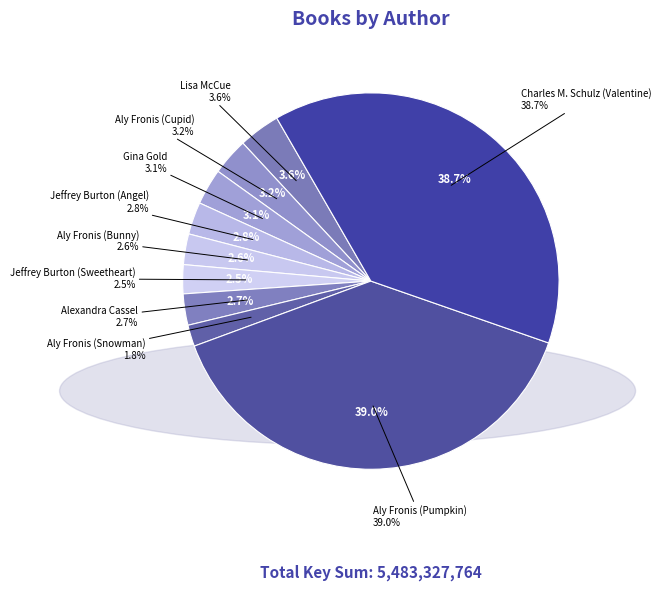

To the nearest percent, what is the average slice percentage?

10%